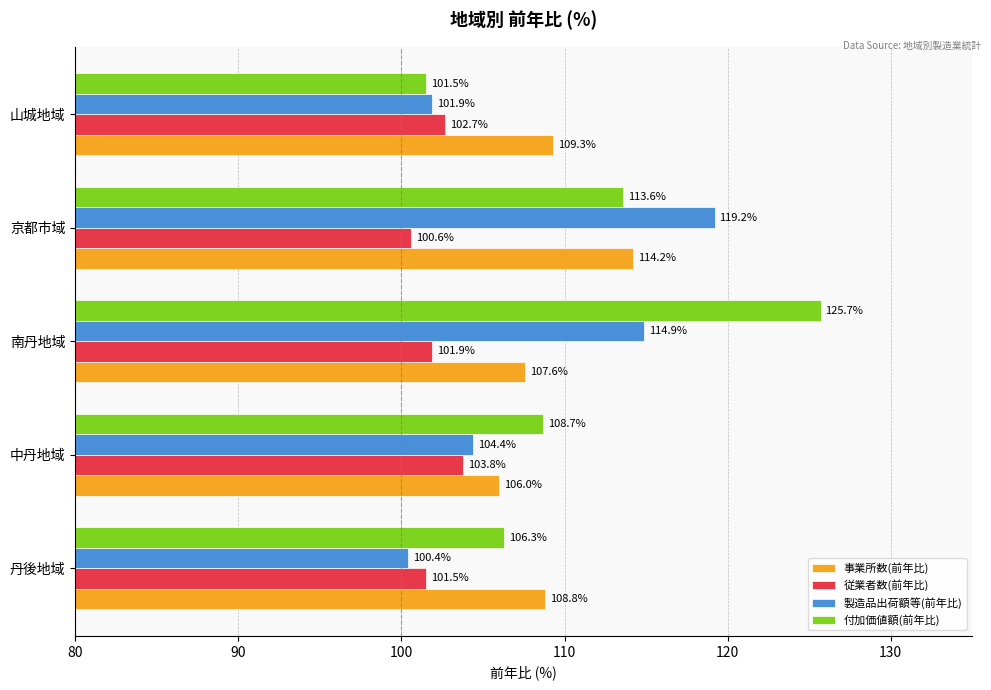

How many data points in 付加価値額(前年比) are above 108?

3